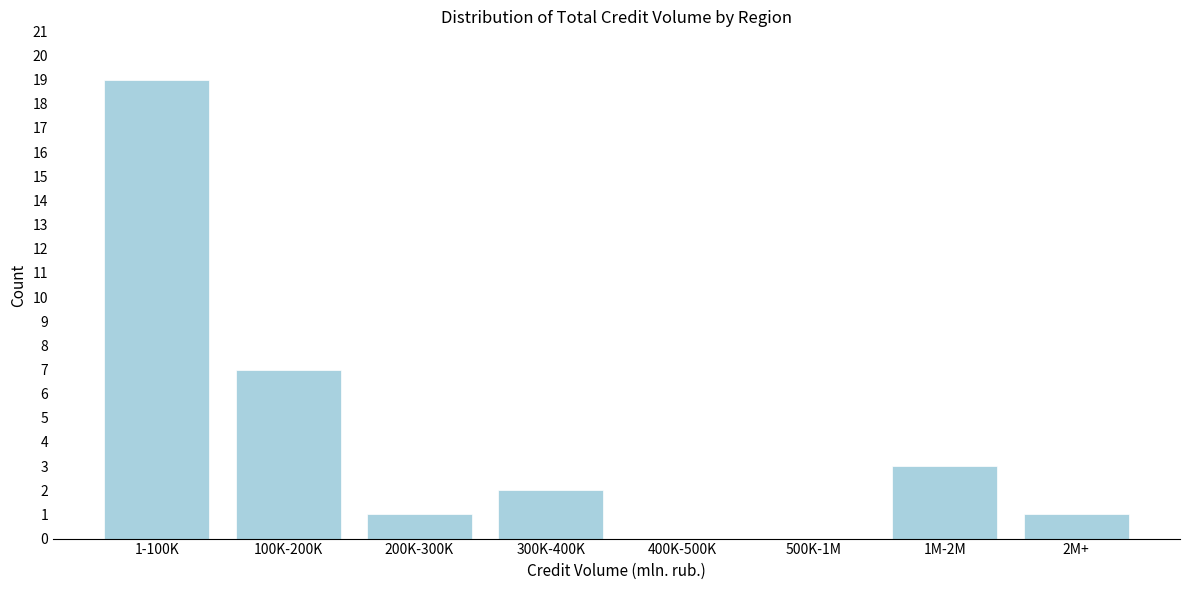

Reading left to right, list all the values displayed in this chart.

1-100K=19	100K-200K=7	200K-300K=1	300K-400K=2	400K-500K=0	500K-1M=0	1M-2M=3	2M+=1